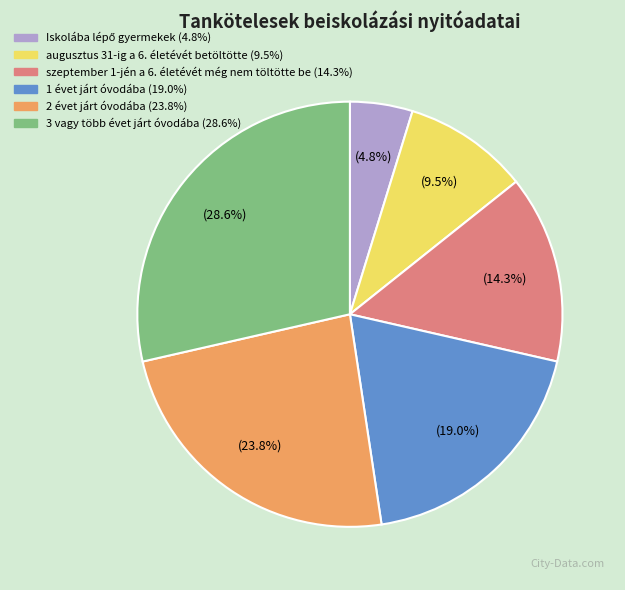

What percentage is NOT represented by augusztus 31-ig a 6. életévét betöltötte?

90.5%